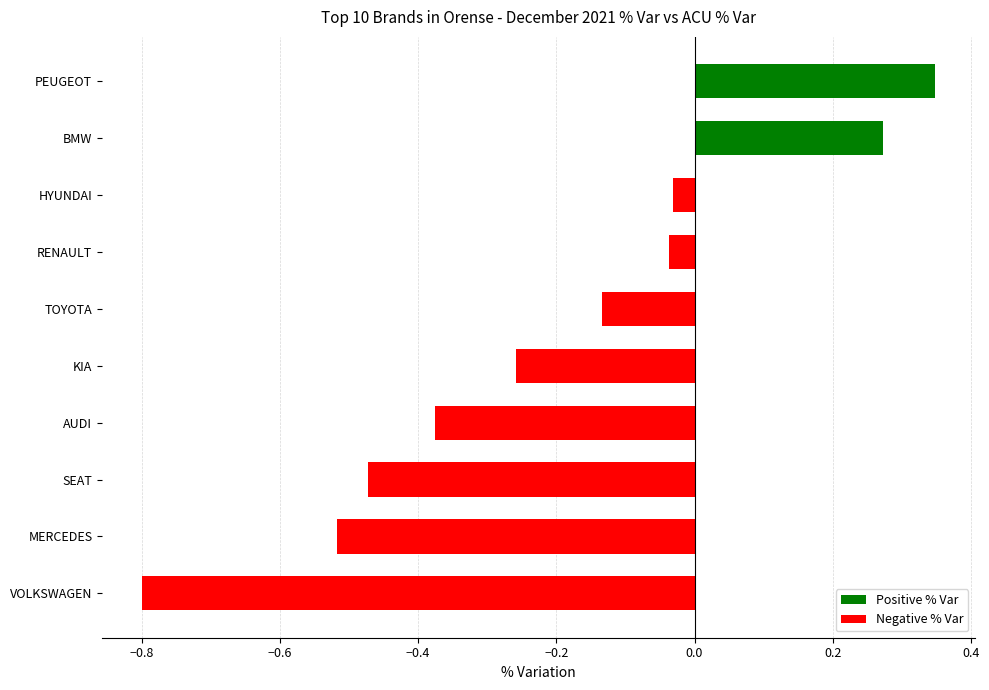

What is the change in value from BMW to PEUGEOT?

+0.1